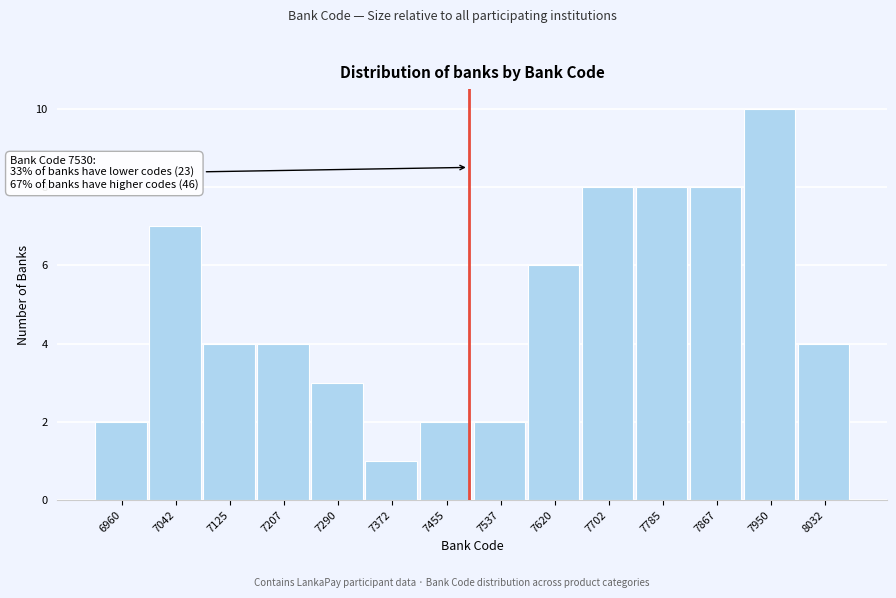

Reading right to left, what are all the values shown in this chart?

4	10	8	8	8	6	2	2	1	3	4	4	7	2